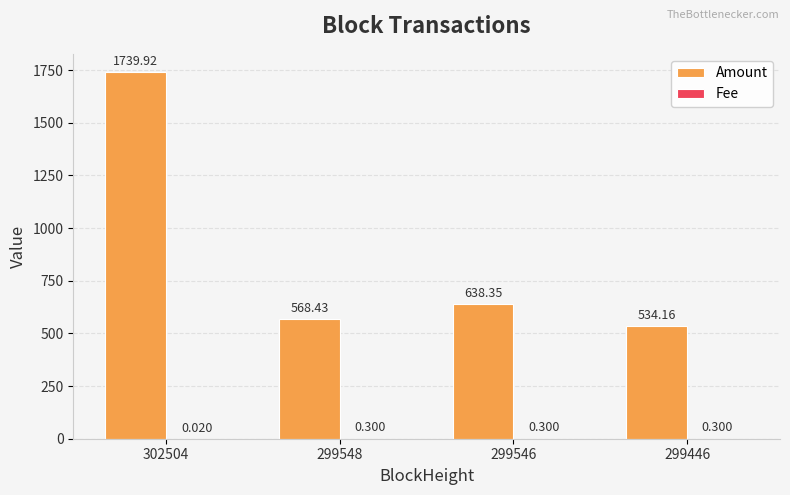

Which series changed the most between 302504 and 299446?

Amount